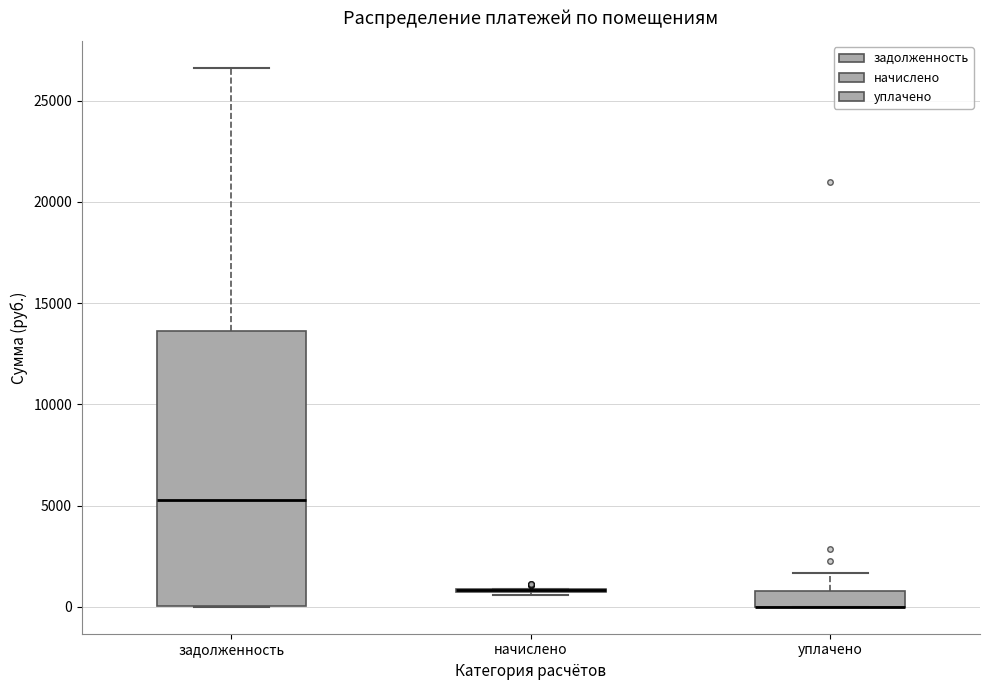

Reading left to right, read every box against the y-axis: the position of its median line, the range the box covers, and the ends of its whiskers. The values are not printed on the chart, so give them approximately, as read against the axis.

задолженность: median 5500, box 0 to 13500, whiskers 0 to 26500
начислено: box collapsed to a line at 1000, whiskers 500 to 1000
уплачено: median 0 (drawn on the box's lower edge), box 0 to 1000, whiskers 0 to 1500